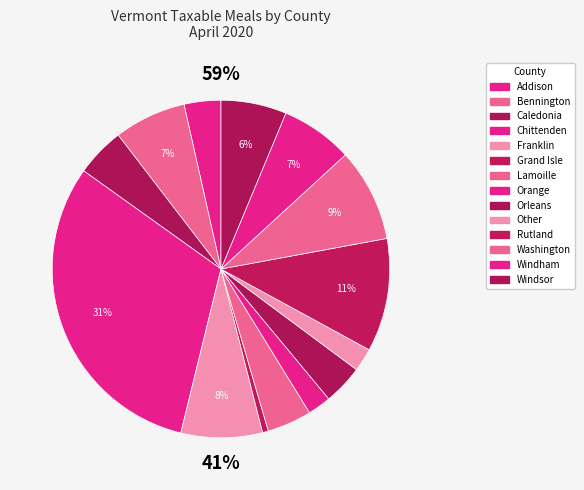

Which category has the biggest portion of the pie?

Chittenden